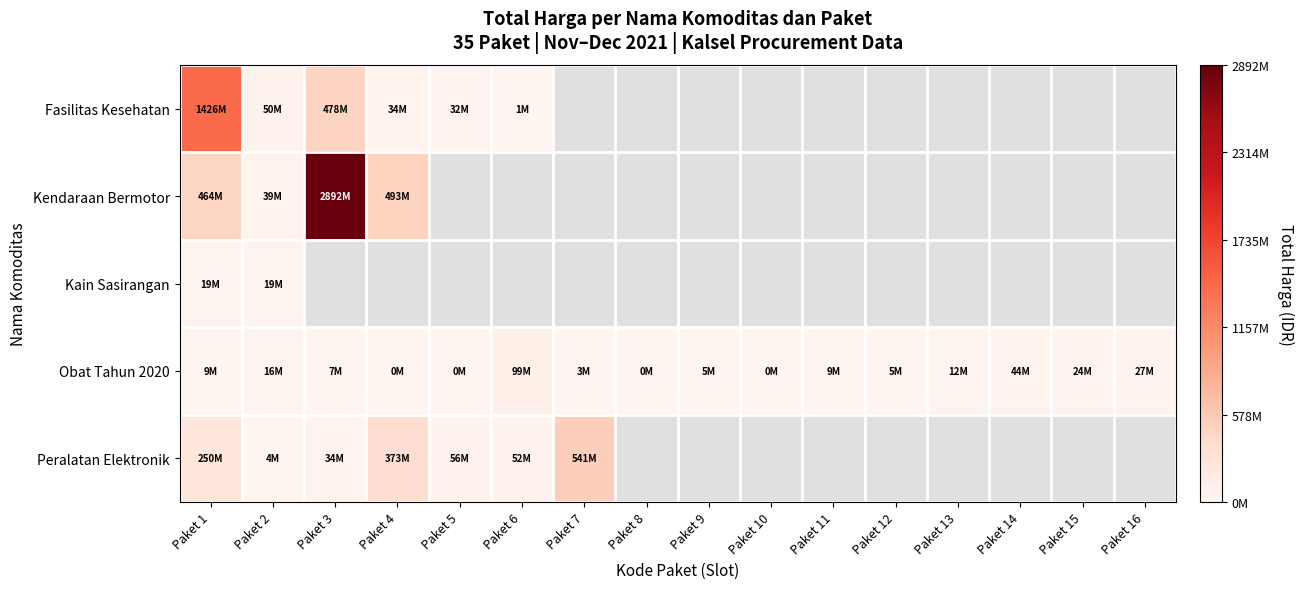

List the series in order of their peak value, highest first.

Kendaraan Bermotor, Fasilitas Kesehatan, Peralatan Elektronik, Obat Tahun 2020, Kain Sasirangan